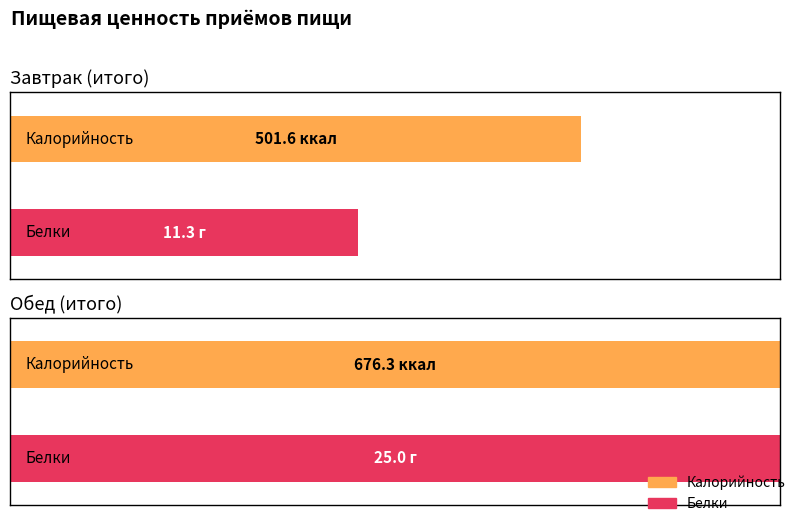

Where is Белки nearest to the value 18?

Завтрак (итого)